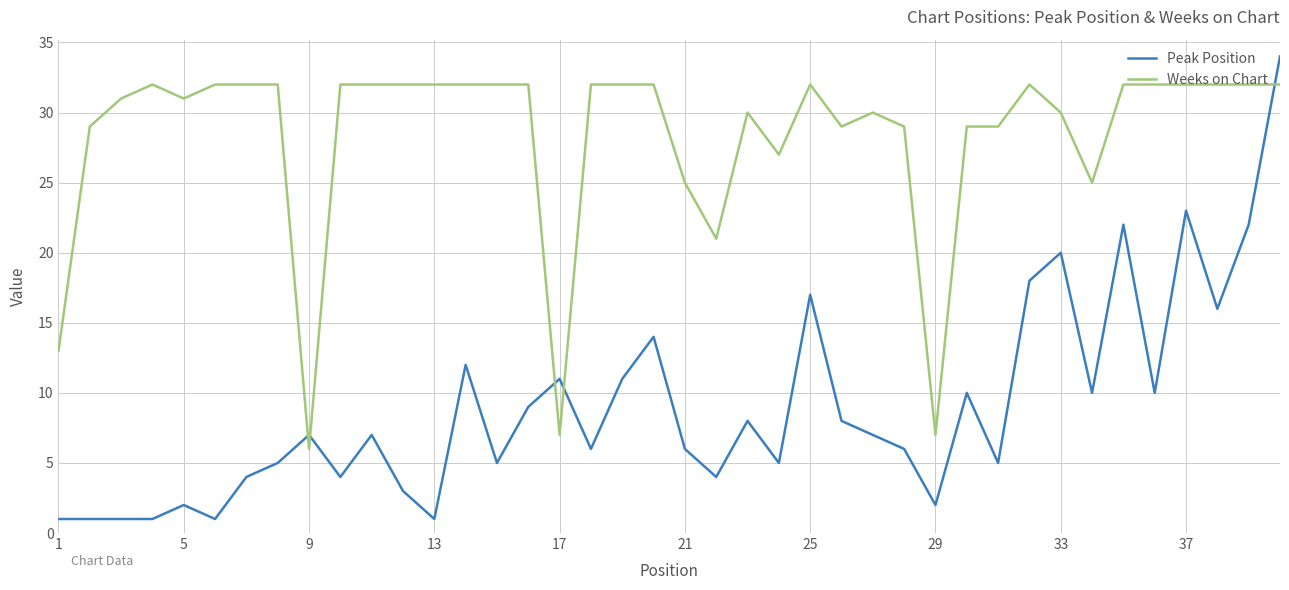

True or false: Peak Position and Weeks on Chart intersect in this chart.

True